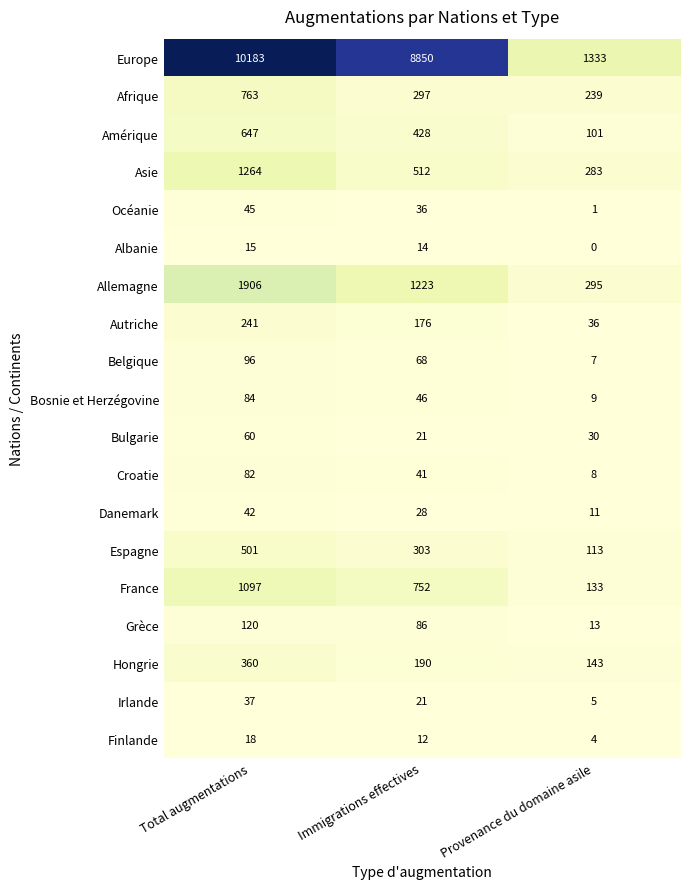

Rank the series by their maximum value, from highest to lowest.

Europe, Allemagne, Asie, France, Afrique, Amérique, Espagne, Hongrie, Autriche, Grèce, Belgique, Bosnie et Herzégovine, Croatie, Bulgarie, Océanie, Danemark, Irlande, Finlande, Albanie